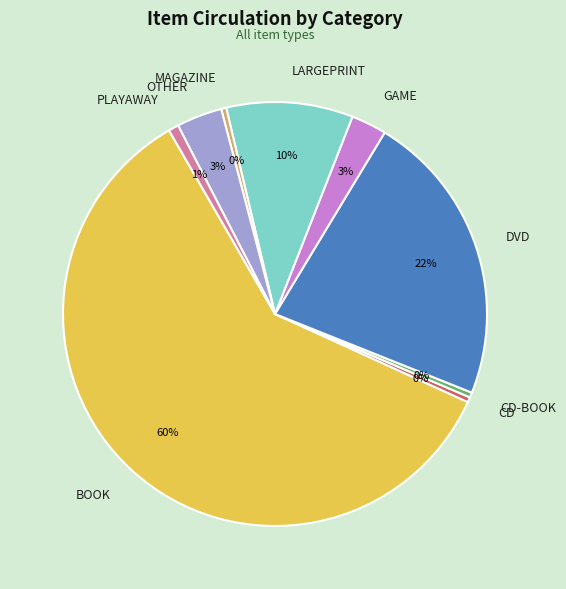

Approximately how many times larger is the value at GAME compared to CD-BOOK?

7.0